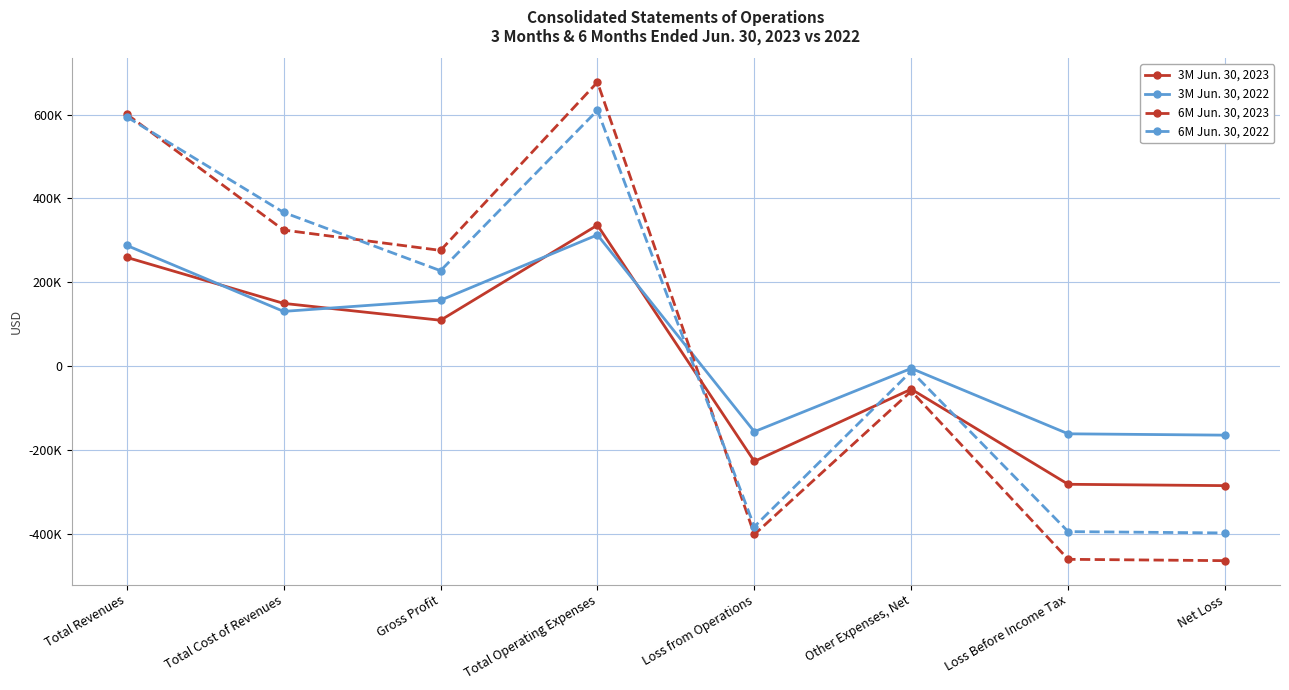

In 6M Jun. 30, 2023, how many points are higher than both neighbors (excluding endpoints)?

2